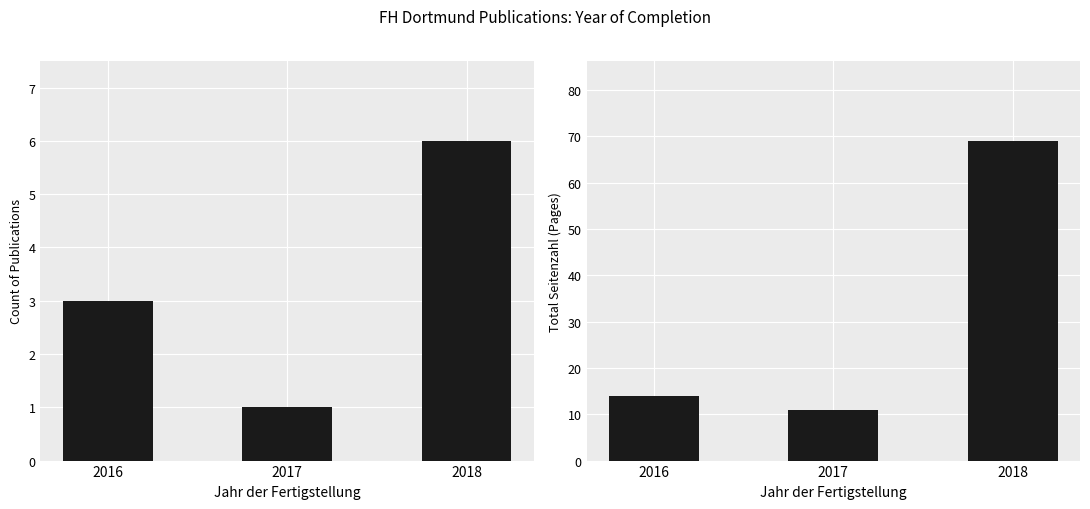

What is the smallest value displayed?

1